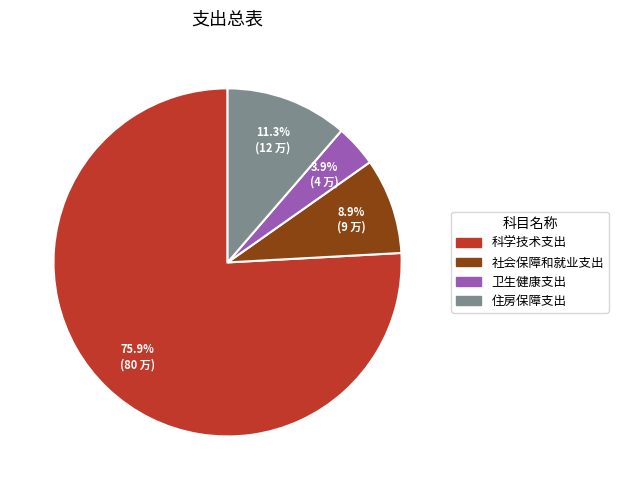

To the nearest percent, what is the combined percentage of 社会保障和就业支出 and 科学技术支出?

85%